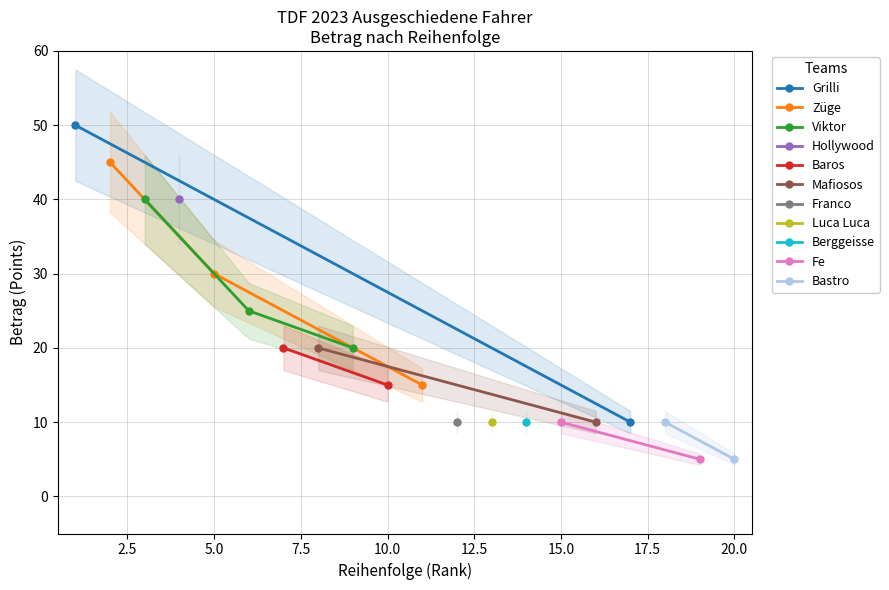

Reading right to left, list all the values displayed in this chart.

Reihenfolge: Jorgenson=20	Martinez=19	Guerreiro=18	Meintjes=17	Bardet=16	Sinkeldam=15	Pedrero=14	Chaves=13	Shaw=12	Turner=11	Ewen=10	de la Cruz=9	Jakobsen=8	Simmons=7	Cras=6	Cavendish=5	Guarnieri=4	Sanchez=3	Carapaz=2	Mas=1
Betrag: Jorgenson=5	Martinez=5	Guerreiro=10	Meintjes=10	Bardet=10	Sinkeldam=10	Pedrero=10	Chaves=10	Shaw=10	Turner=15	Ewen=15	de la Cruz=20	Jakobsen=20	Simmons=20	Cras=25	Cavendish=30	Guarnieri=40	Sanchez=40	Carapaz=45	Mas=50